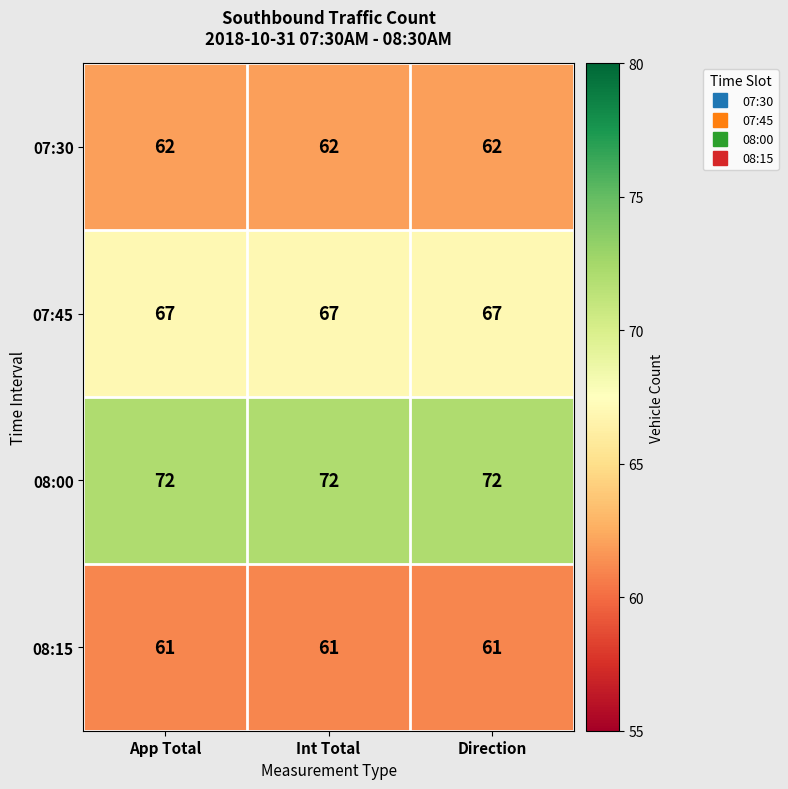

What is the approximate value of 08:15 at Int Total?

61